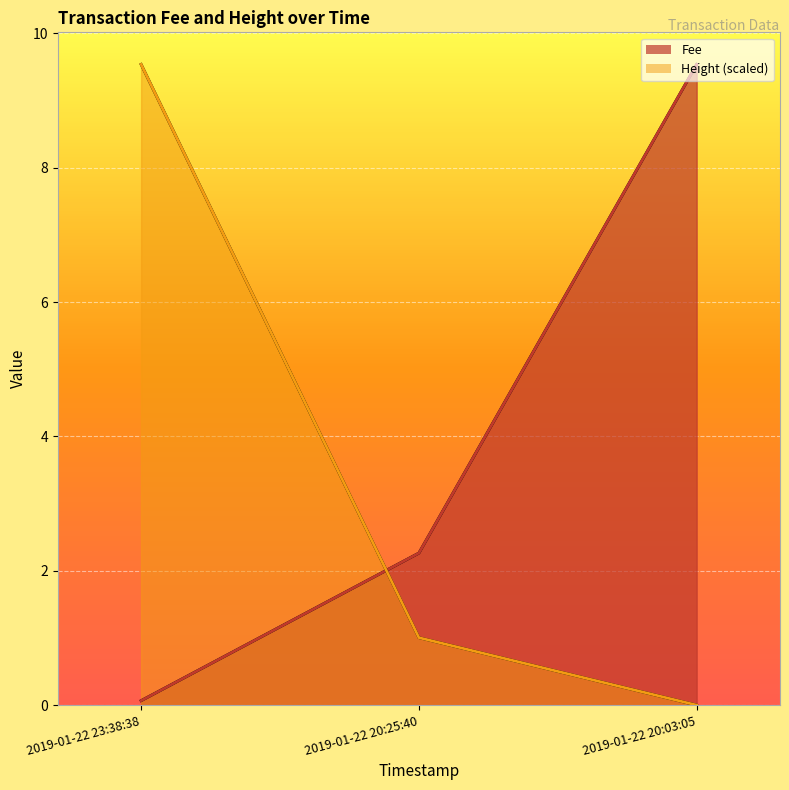

Reading left to right, transcribe all the data shown in this chart.

Fee: 2019-01-22 23:38:38=0.1	2019-01-22 20:25:40=2.3	2019-01-22 20:03:05=9.5
Height: 2019-01-22 23:38:38=9.5	2019-01-22 20:25:40=1.0	2019-01-22 20:03:05=0.0